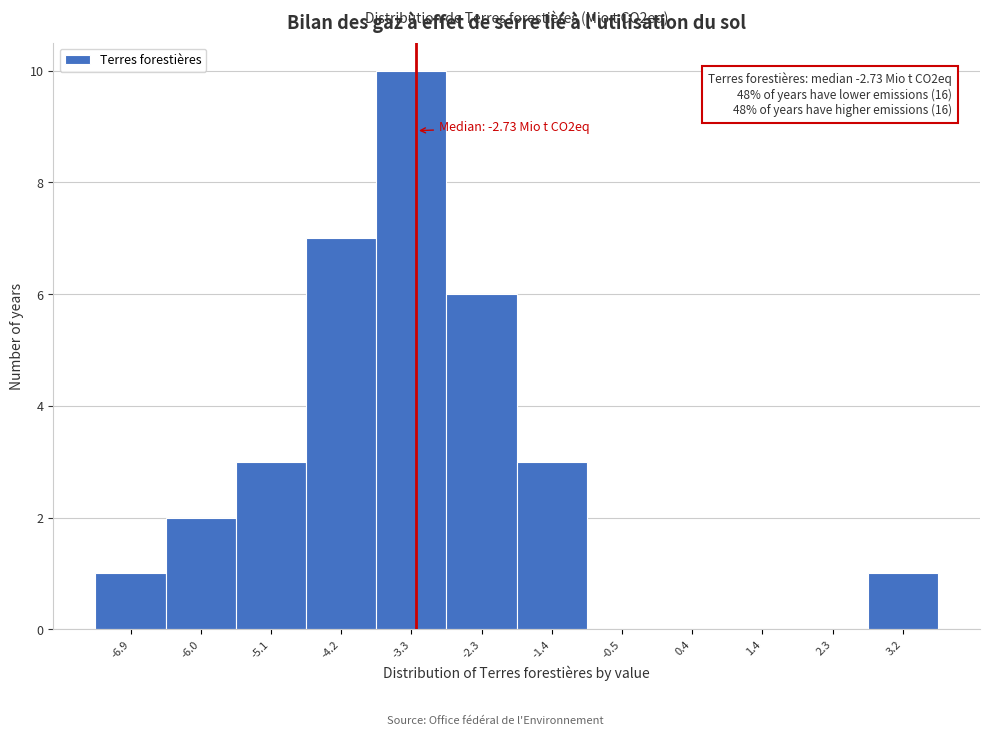

Reading left to right, extract all data points from this chart.

-6.9=1	-6.0=2	-5.1=3	-4.2=7	-3.3=10	-2.3=6	-1.4=3	-0.5=0	0.4=0	1.4=0	2.3=0	3.2=1